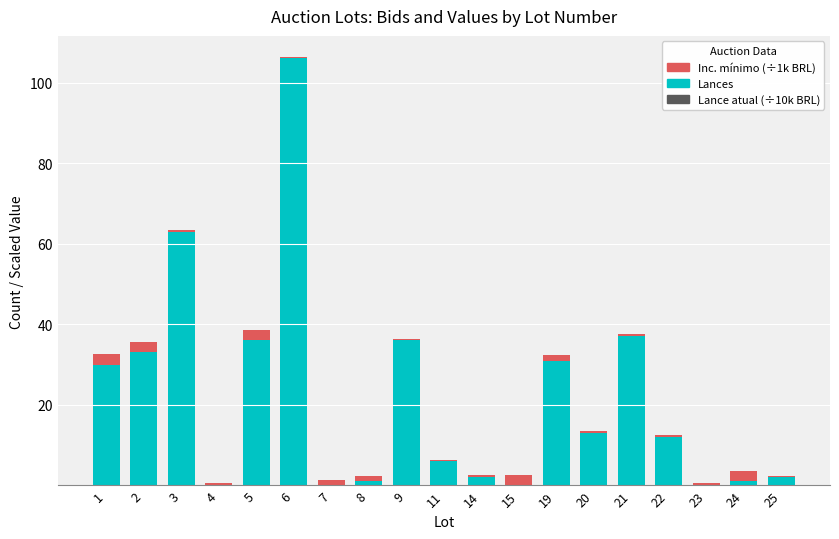

At which category is the sum across all series the highest?

6